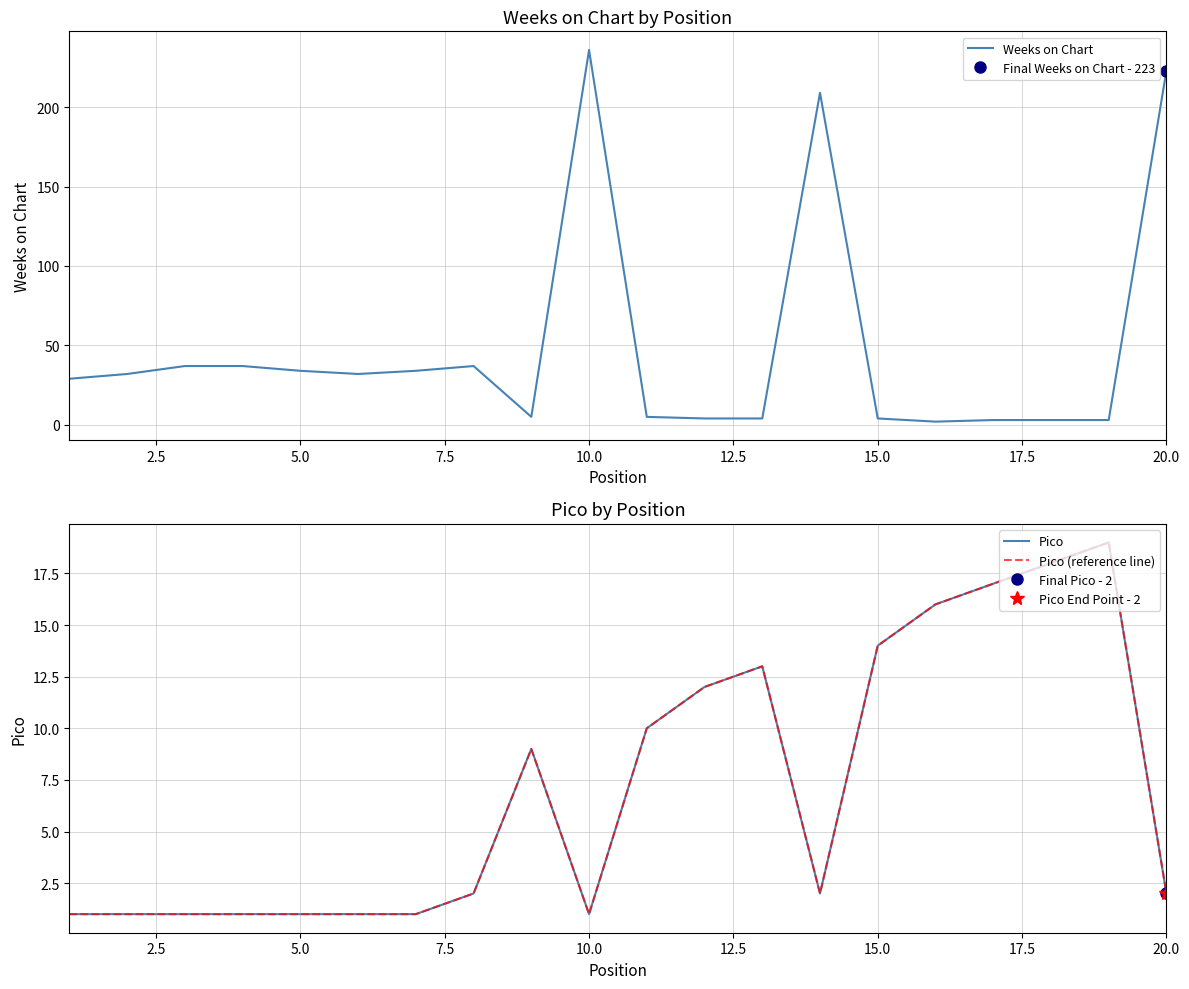

What is the average value of the Pico series?

7